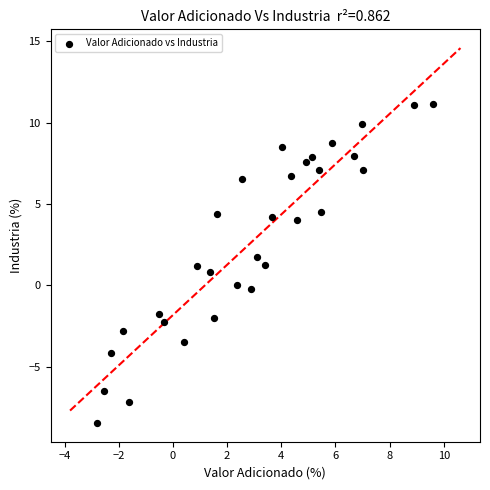

What is the range of Y values (max minus min)?

19.6